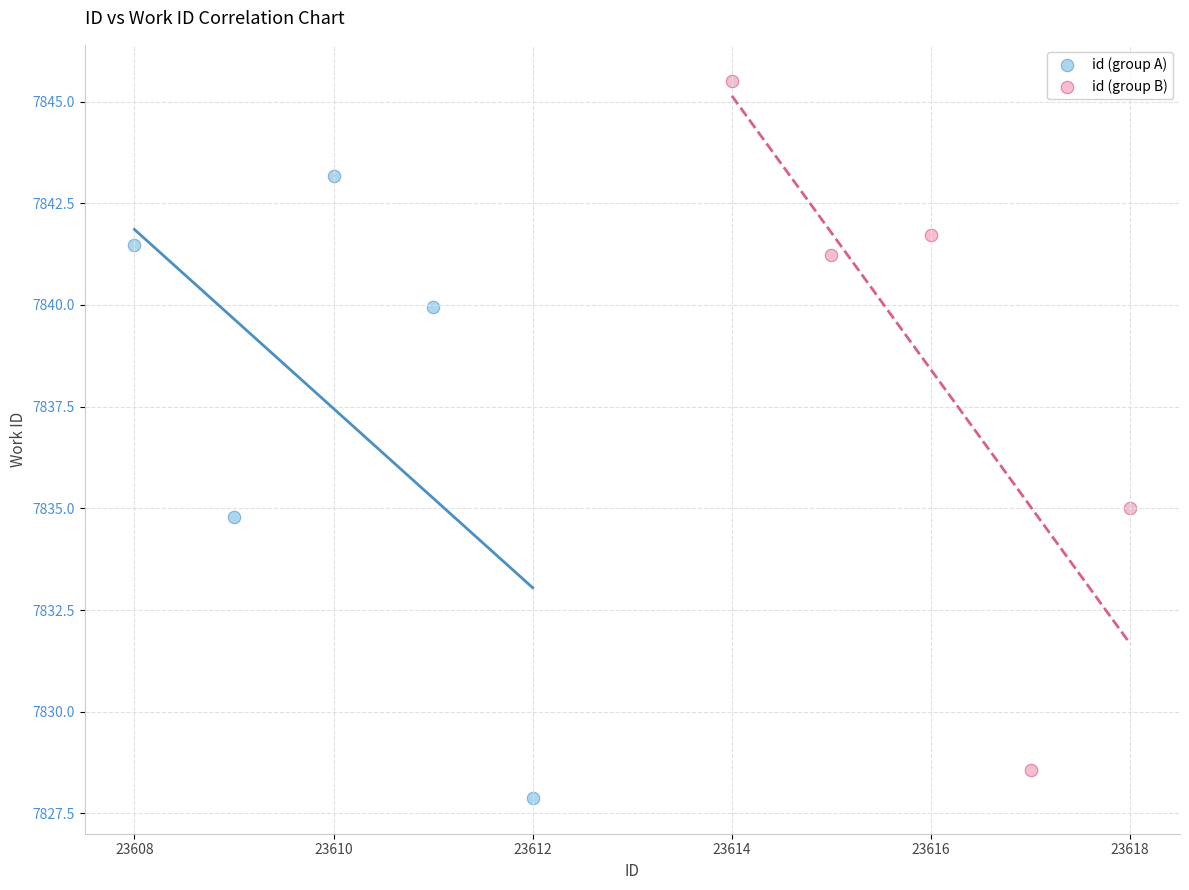

Which series has the largest Y range (max minus min)?

id (group B)